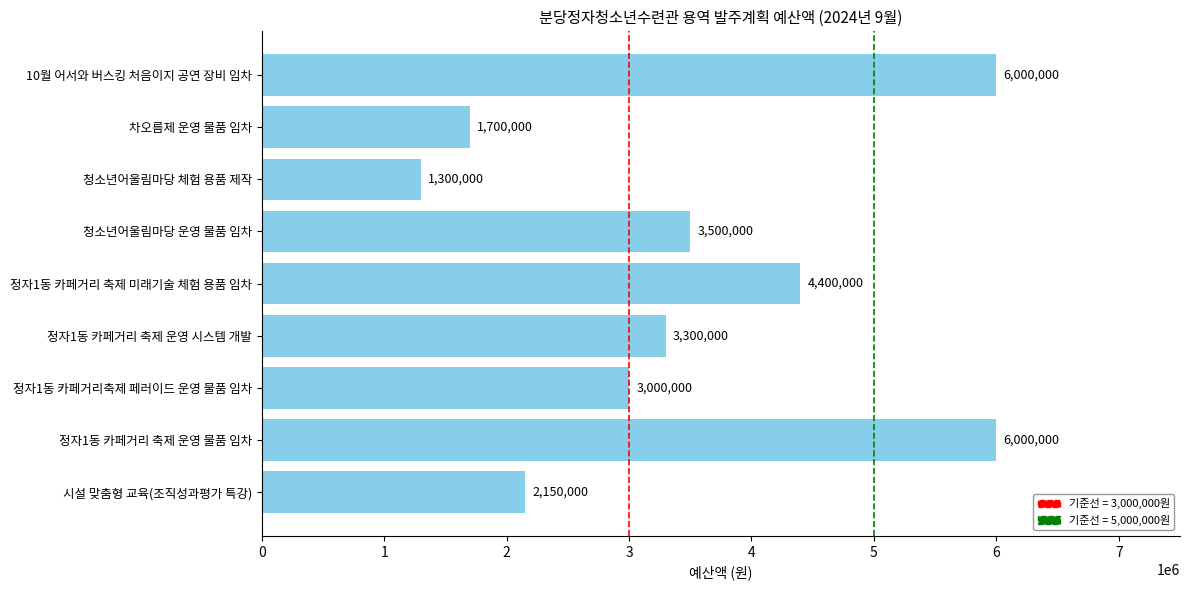

Does the chart contain any negative values?

No